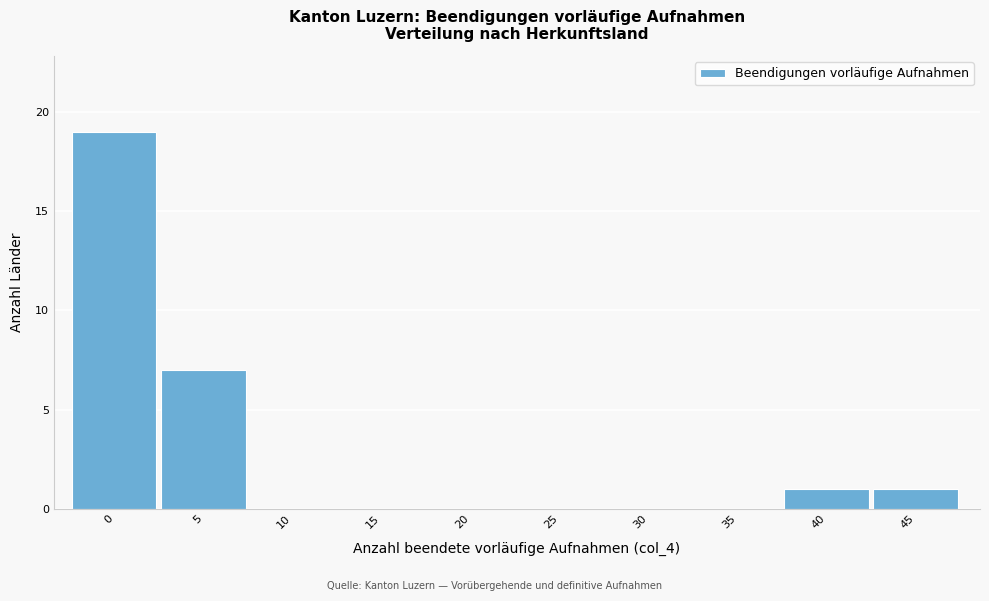

Reading left to right, transcribe all the data shown in this chart.

0=19	5=7	10=0	15=0	20=0	25=0	30=0	35=0	40=1	45=1